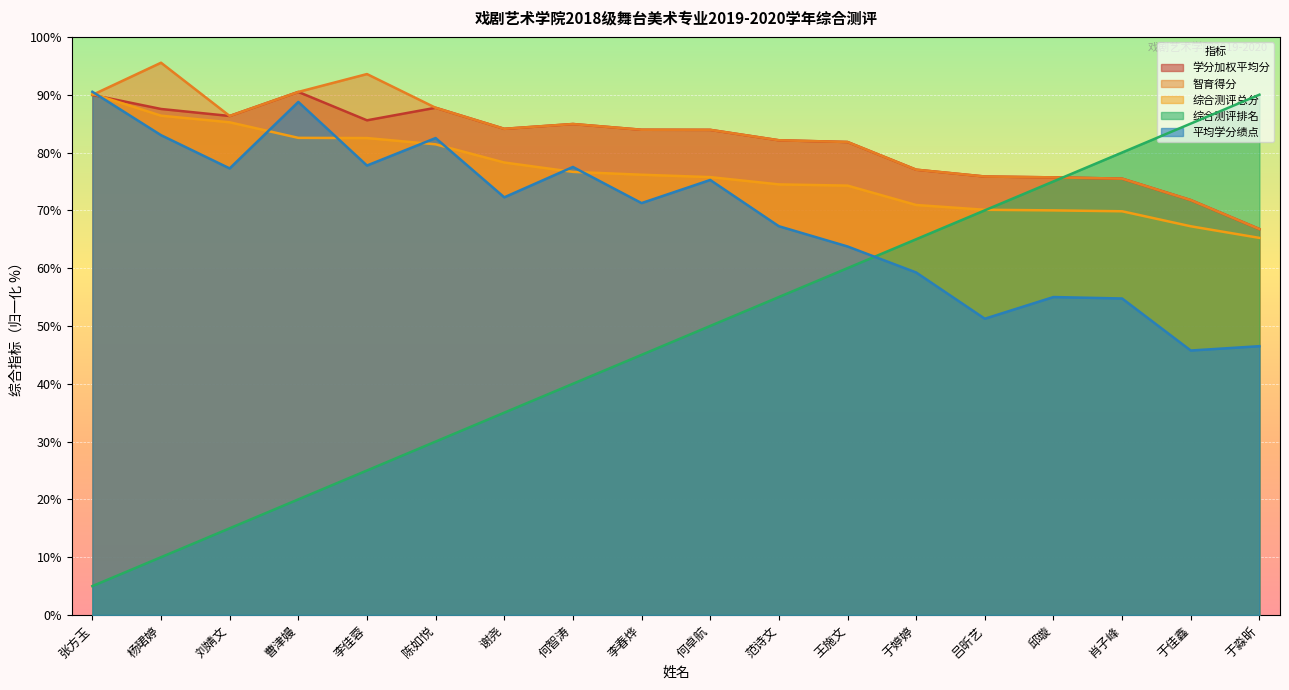

Which category has the lowest value in the 平均学分绩点 series?

于佳鑫